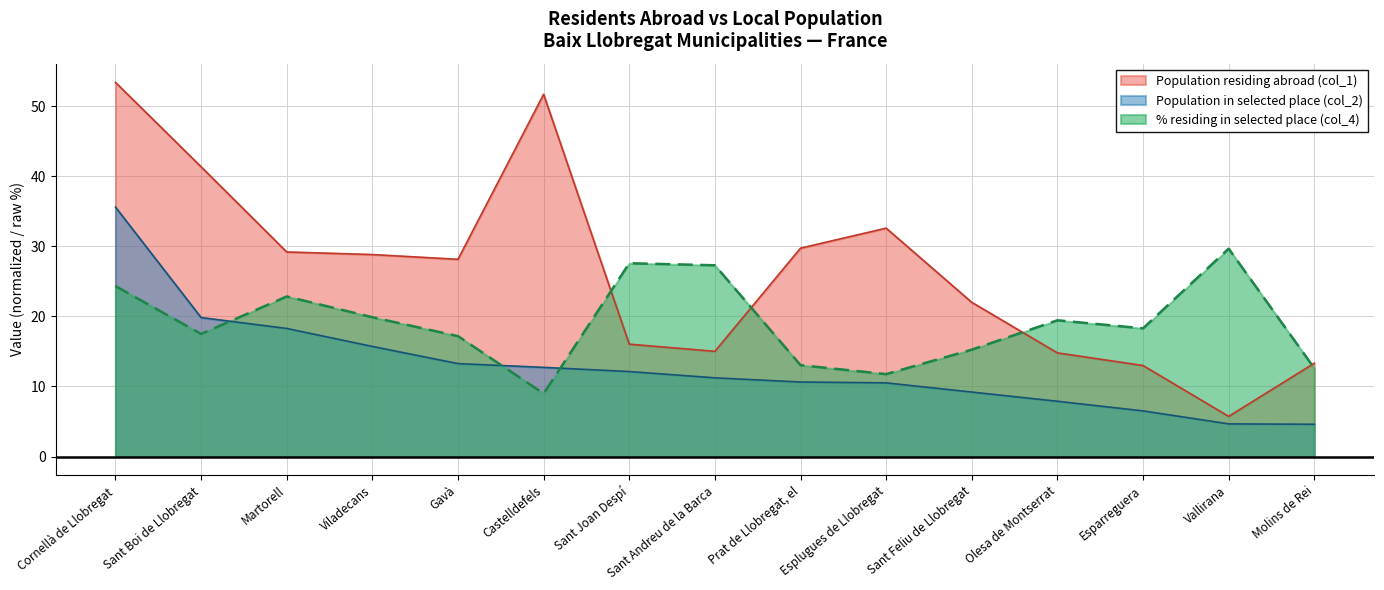

List the series in order of their overall mean, lowest first.

Population in selected place (col_2), % residing in selected place (col_4), Population residing abroad (col_1)